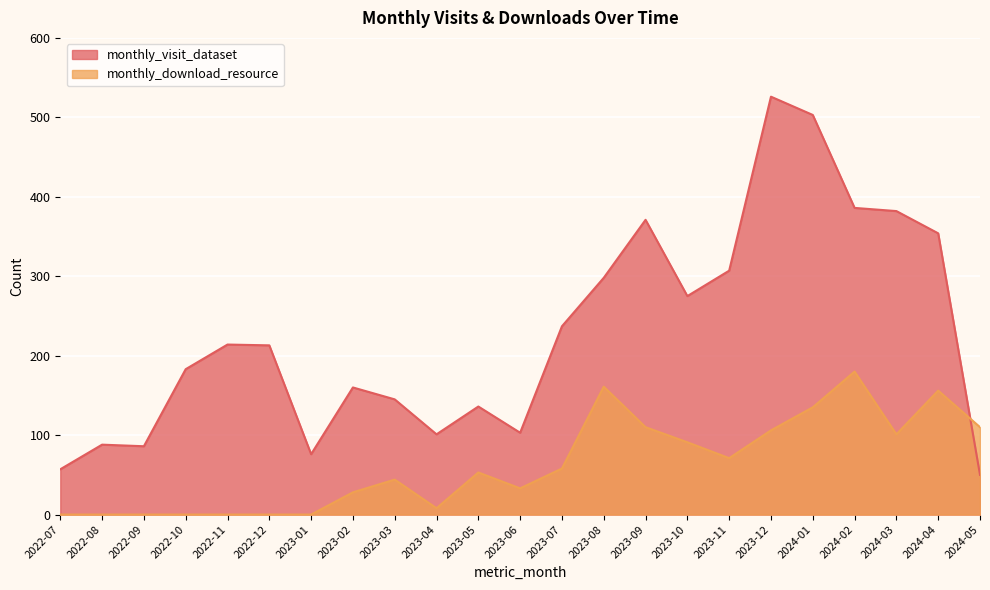

How many data points does each series have?

23